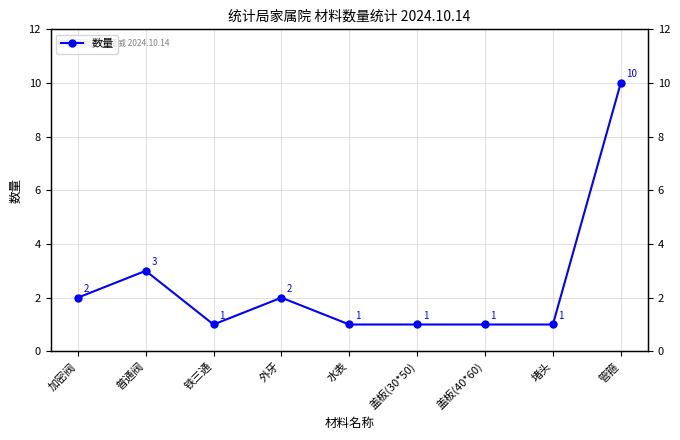

Reading left to right, what are all the values shown in this chart?

加密阀=2	普通阀=3	铁三通=1	外牙=2	水表=1	盖板(30*50)=1	盖板(40*60)=1	堵头=1	管箍=10